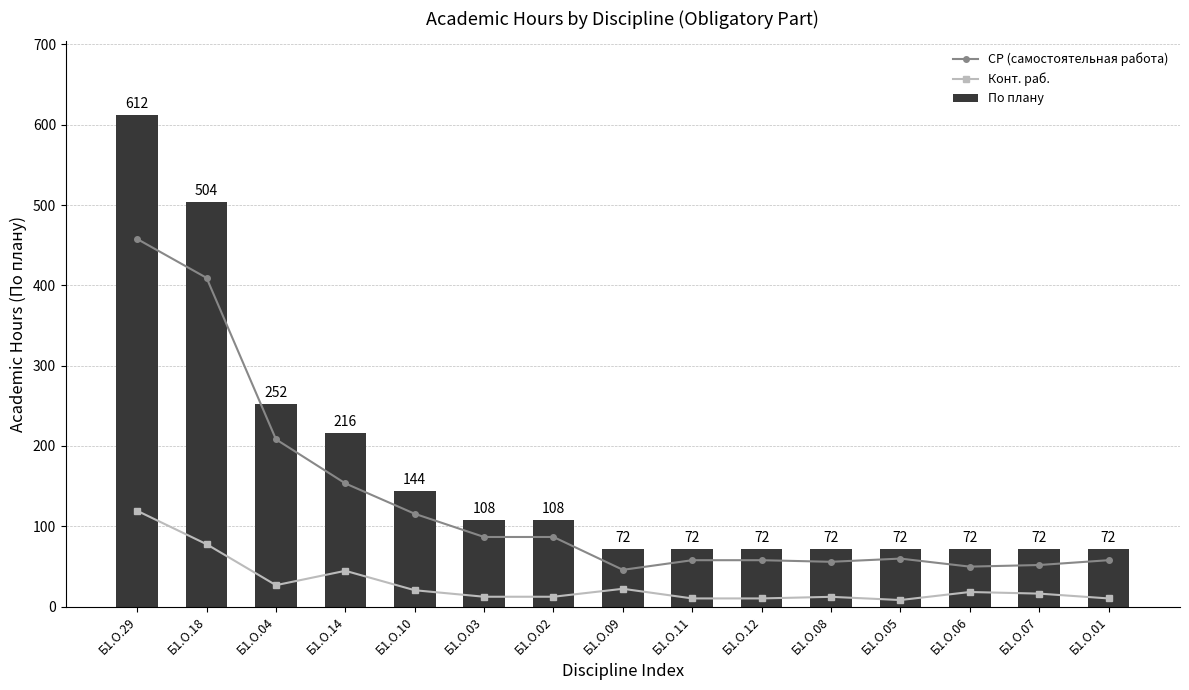

What is the difference between the highest and lowest values at Б1.О.03?

95.7